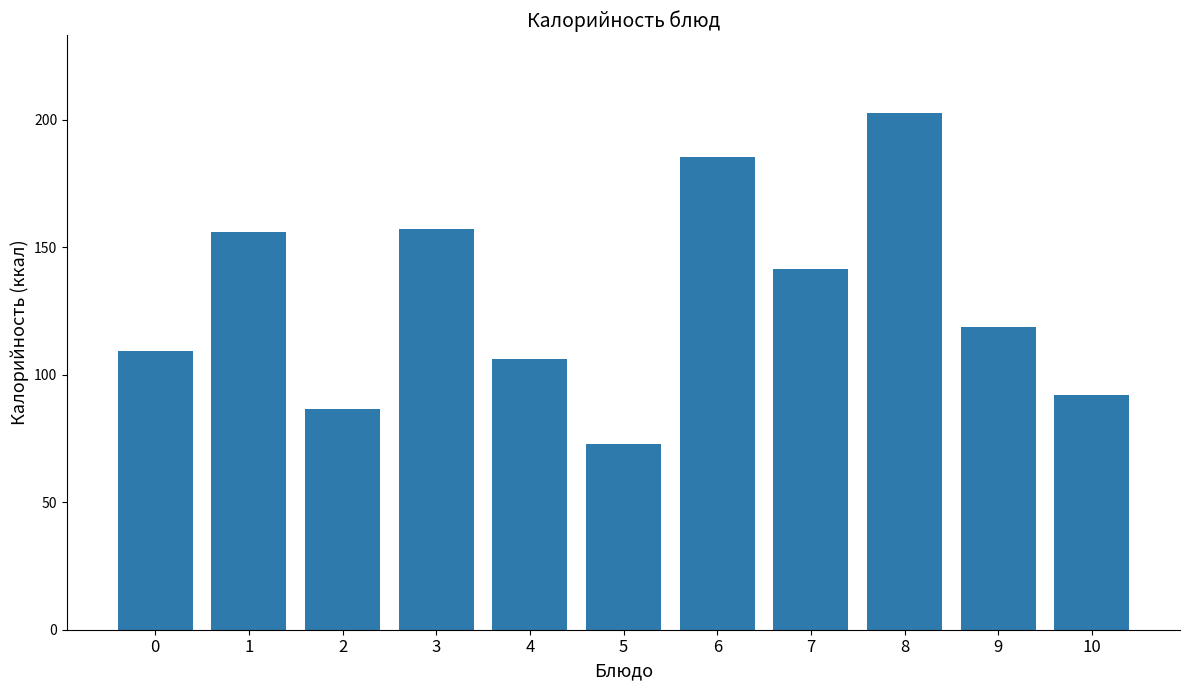

Between 7 and 10, which is larger?

7